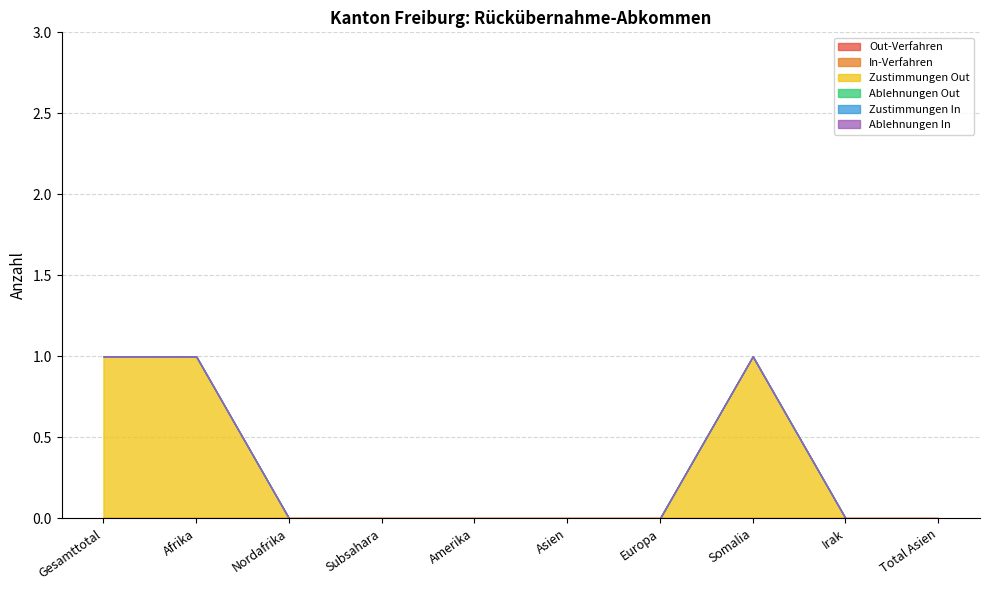

Which series has the widest spread of values?

Zustimmungen Out